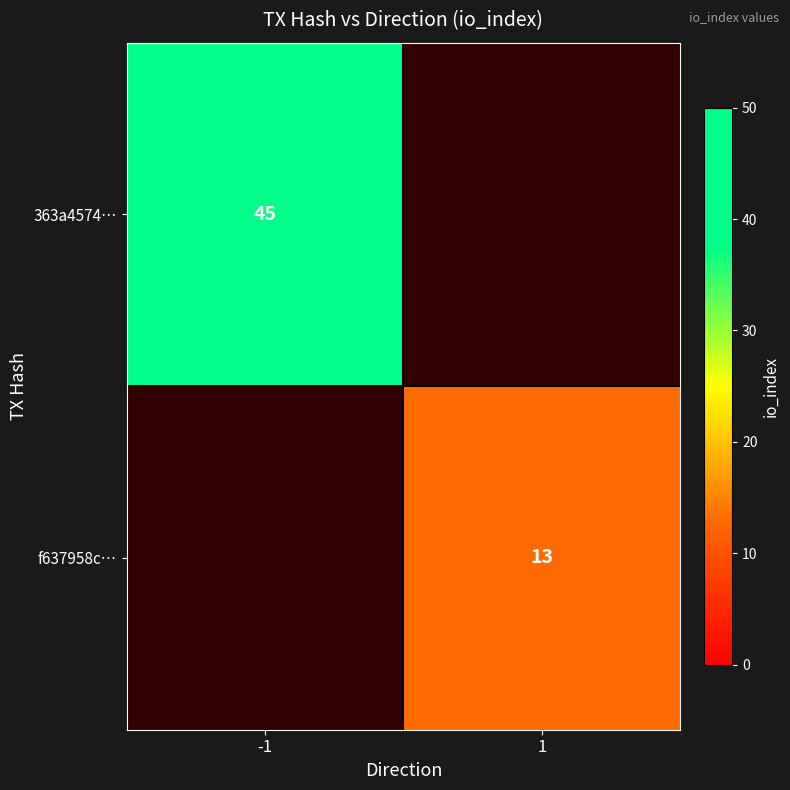

True or false: f637958c… has a value of 13 at 1.

True